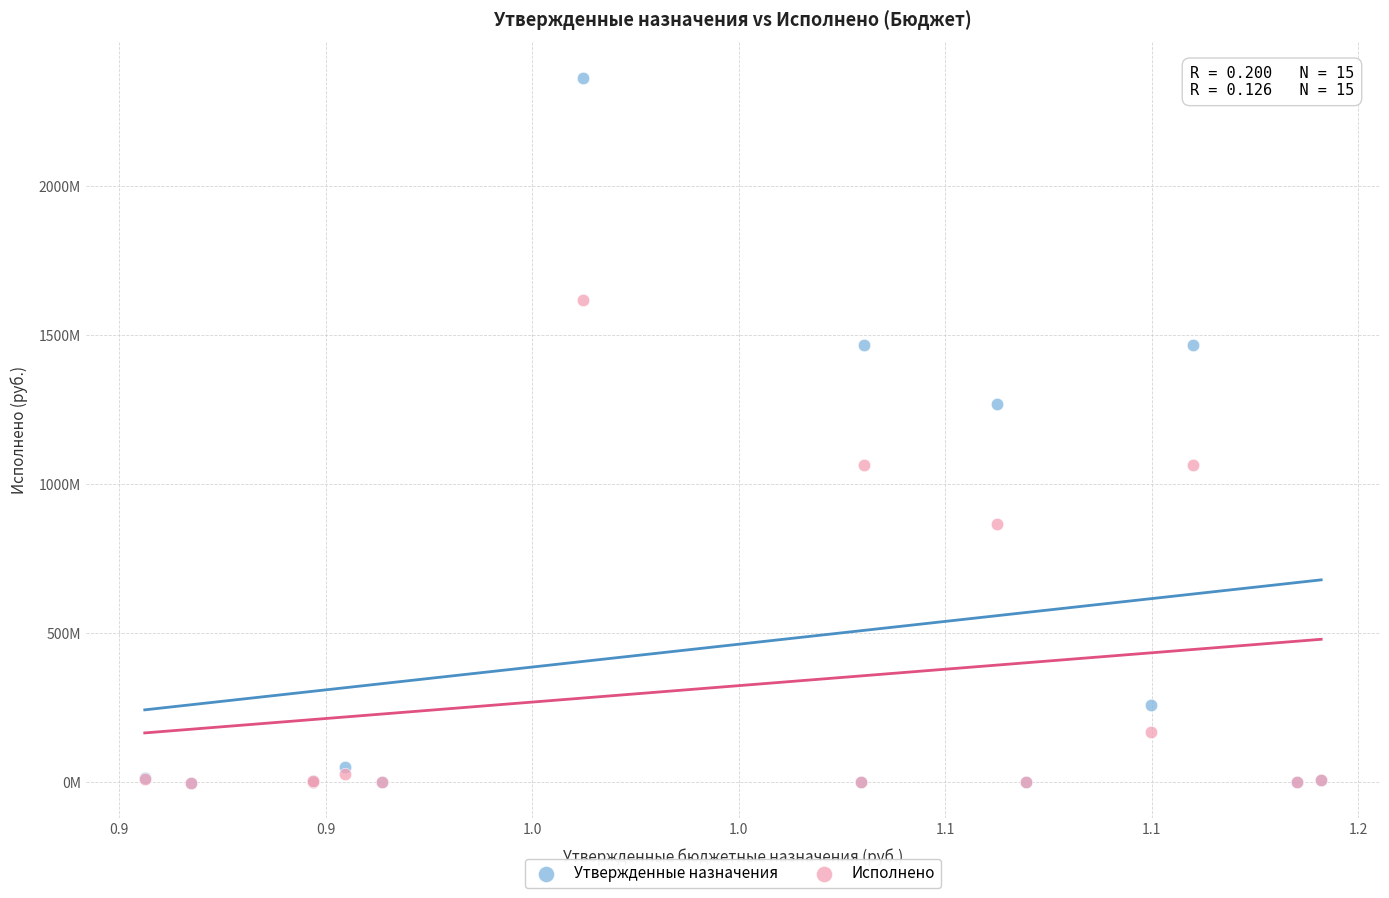

What are all the series names shown in the legend?

Утвержденные назначения, Исполнено